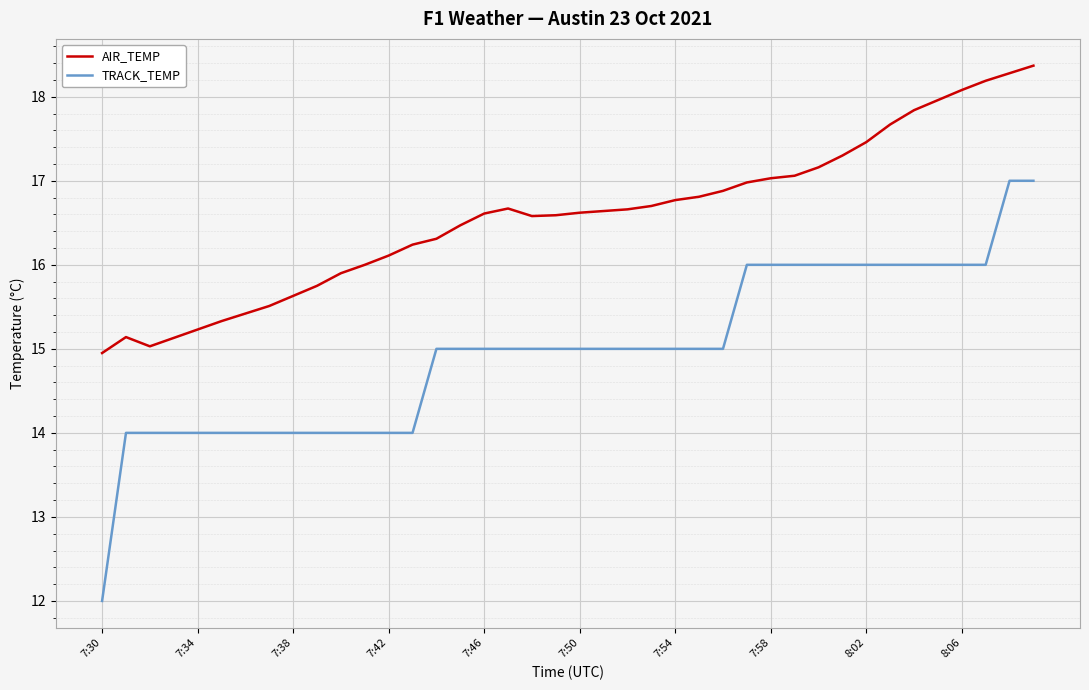

Which series has the widest spread of values?

TRACK_TEMP